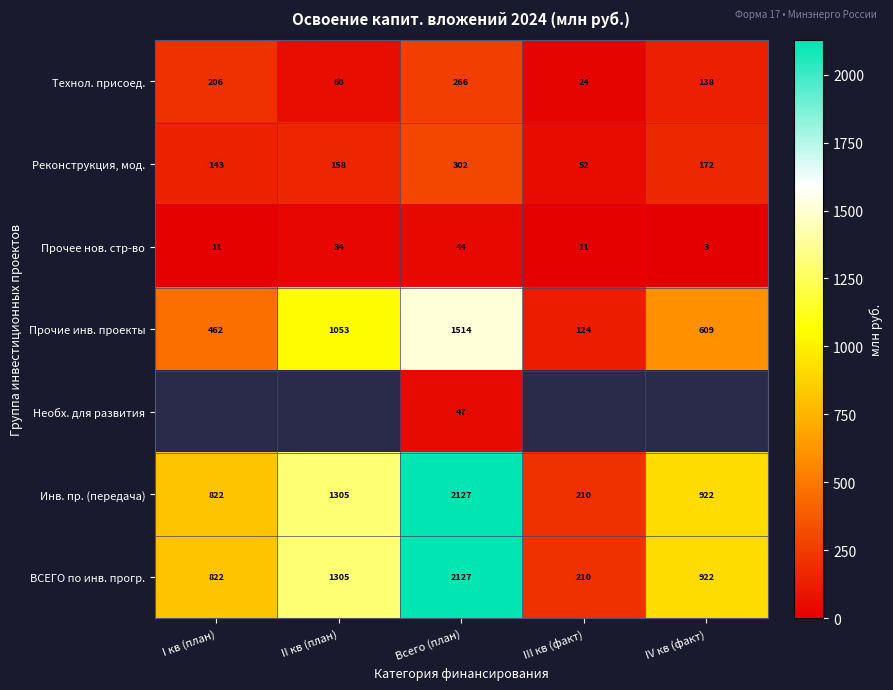

Is it true that Прочие инв. проекты equals 66.8 at III кв (факт)?

False